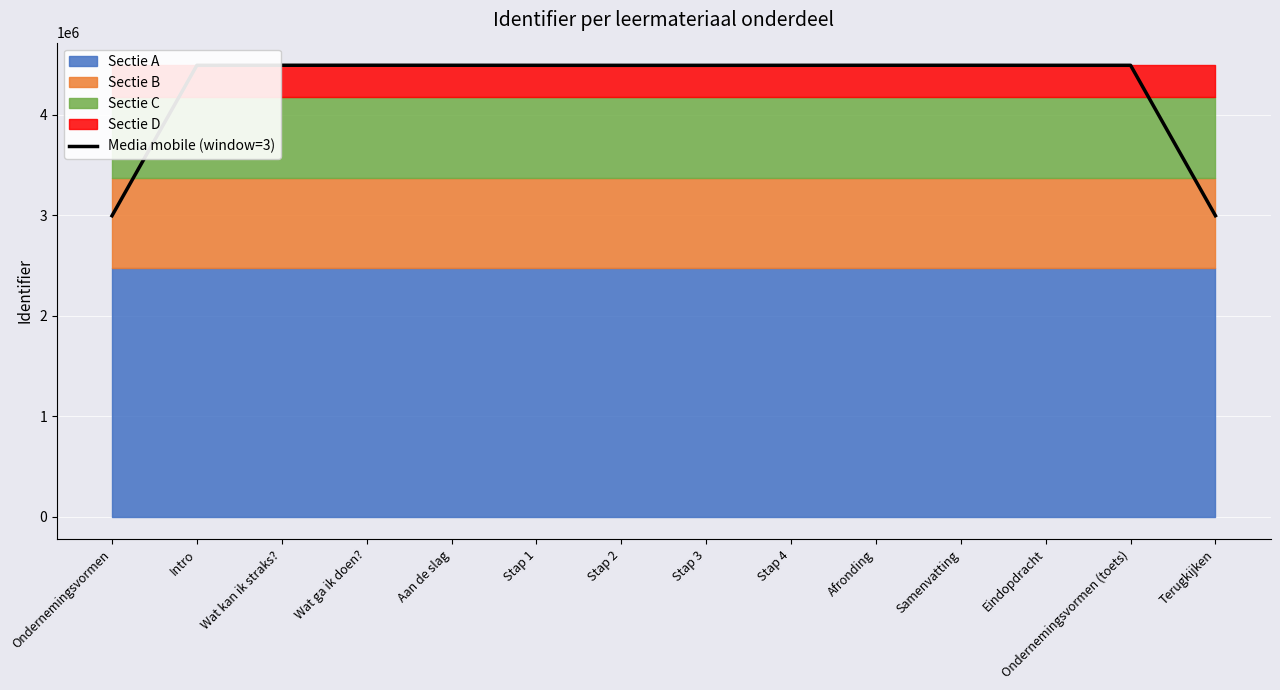

Reading left to right, what are all the values shown in this chart?

Ondernemingsvormen=2995230.3	Intro=4493153.0	Wat kan ik straks?=4493461.3	Wat ga ik doen?=4493769.7	Aan de slag=4493463.7	Stap 1=4493157.7	Stap 2=4492852.0	Stap 3=4492854.0	Stap 4=4493160.7	Afronding=4493467.0	Samenvatting=4493468.3	Eindopdracht=4493165.0	Ondernemingsvormen (toets)=4493165.7	Terugkijken=2995545.7